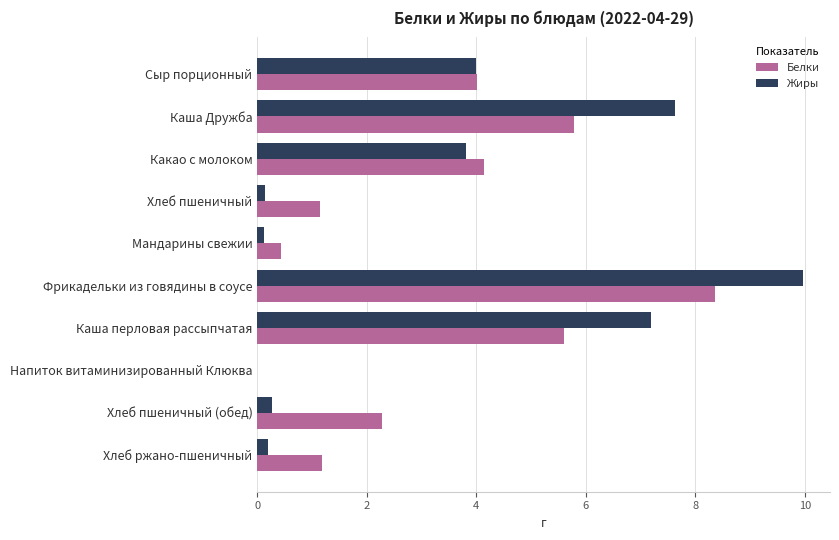

At which category is the sum across all series the highest?

Фрикадельки из говядины в соусе